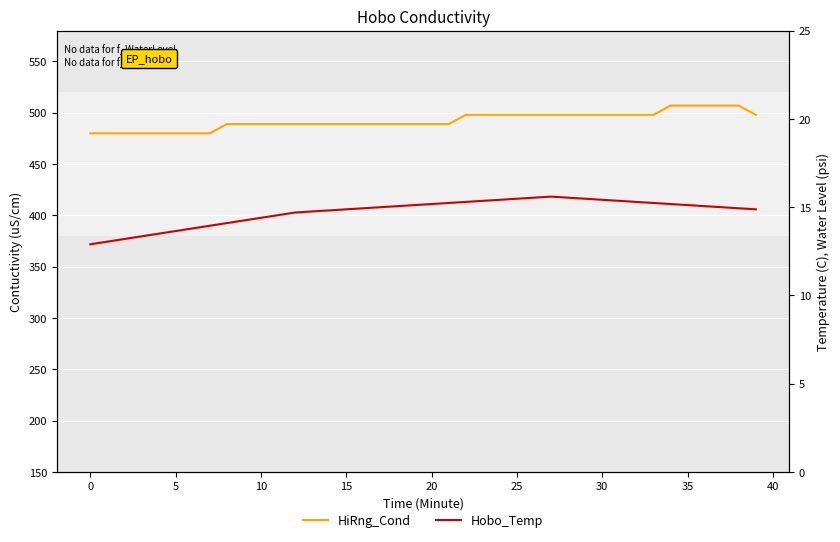

Reading left to right, list all the values displayed in this chart.

HiRng_Cond: 480.0	480.0	480.0	480.0	480.0	480.0	480.0	480.0	489.0	489.0	489.0	489.0	489.0	489.0	489.0	489.0	489.0	489.0	489.0	489.0	489.0	489.0	498.0	498.0	498.0	498.0	498.0	498.0	498.0	498.0	498.0	498.0	498.0	498.0	507.0	507.0	507.0	507.0	507.0	498.0
Hobo_Temp: 12.9	13.0	13.2	13.4	13.5	13.6	13.8	14.0	14.1	14.2	14.4	14.5	14.7	14.8	14.8	14.9	14.9	15.0	15.1	15.1	15.2	15.2	15.3	15.4	15.4	15.5	15.5	15.6	15.5	15.5	15.4	15.4	15.3	15.2	15.2	15.1	15.1	15.0	14.9	14.9